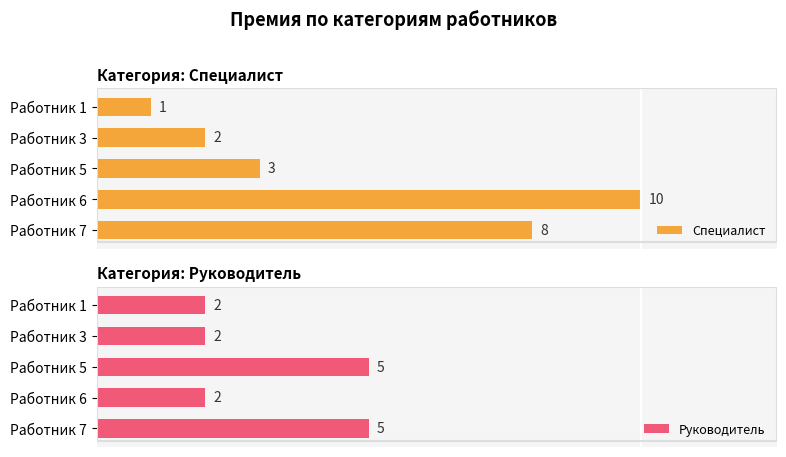

What is the value of the Руководитель bar at the 5th from the left?

5